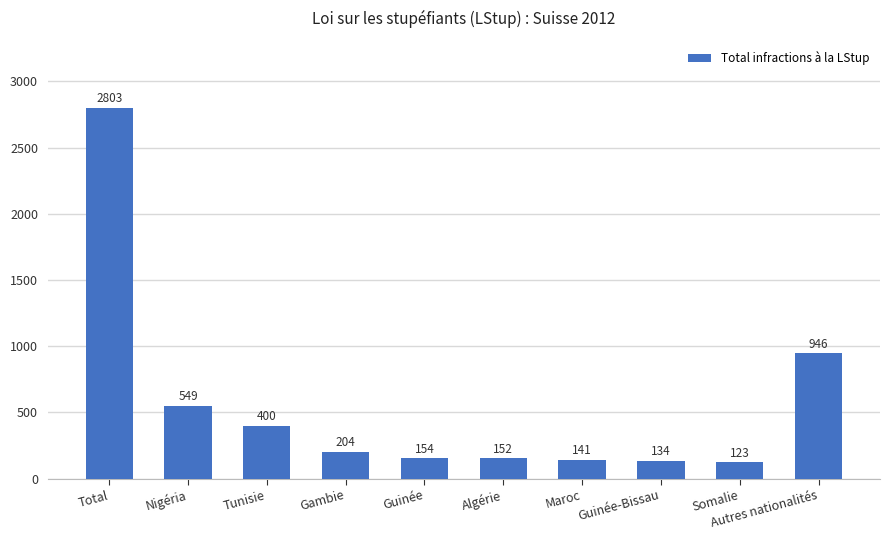

The chart shows a value of 152 at Algérie. True or false?

True